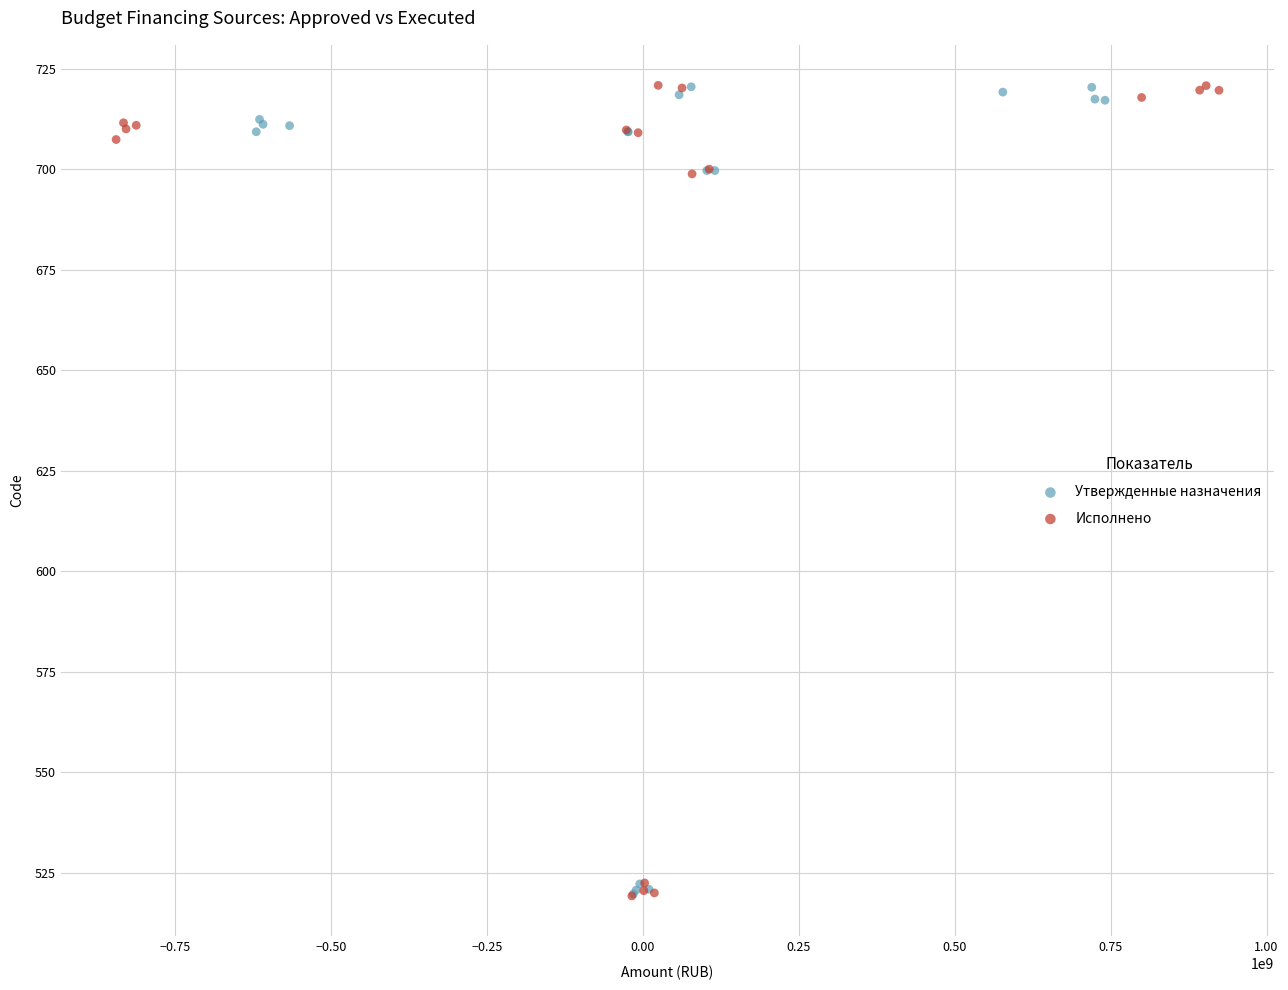

Which series has the largest Y range (max minus min)?

Исполнено